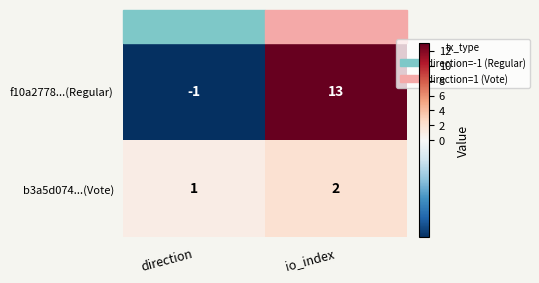

Where is f10a2778...(Regular) nearest to the value 6?

direction